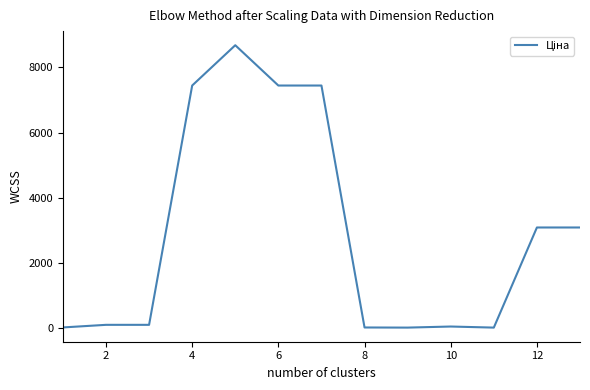

What is the greatest value displayed?

8679.5